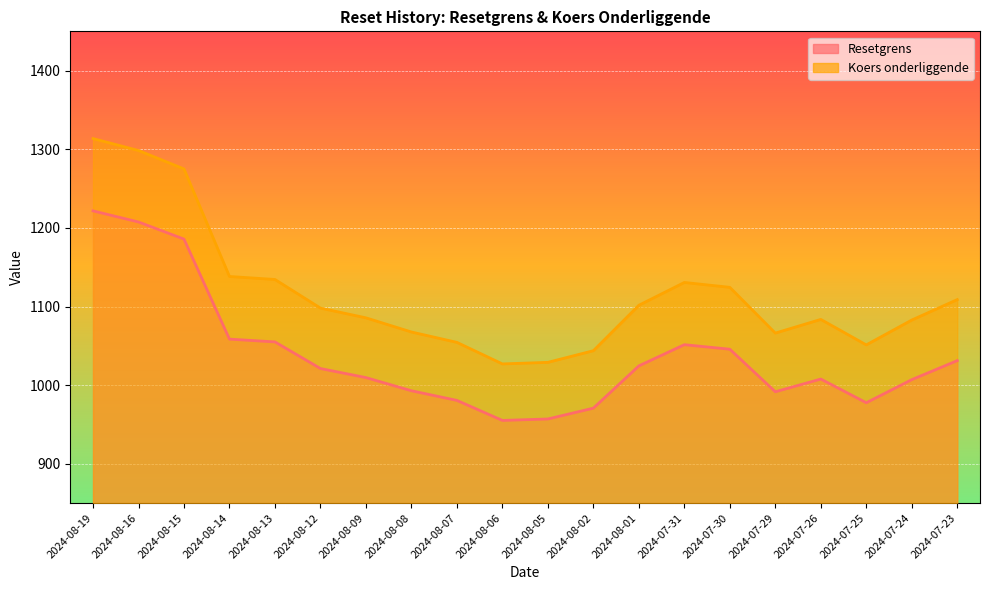

What is the label of the 7th point from the left?

2024-08-09